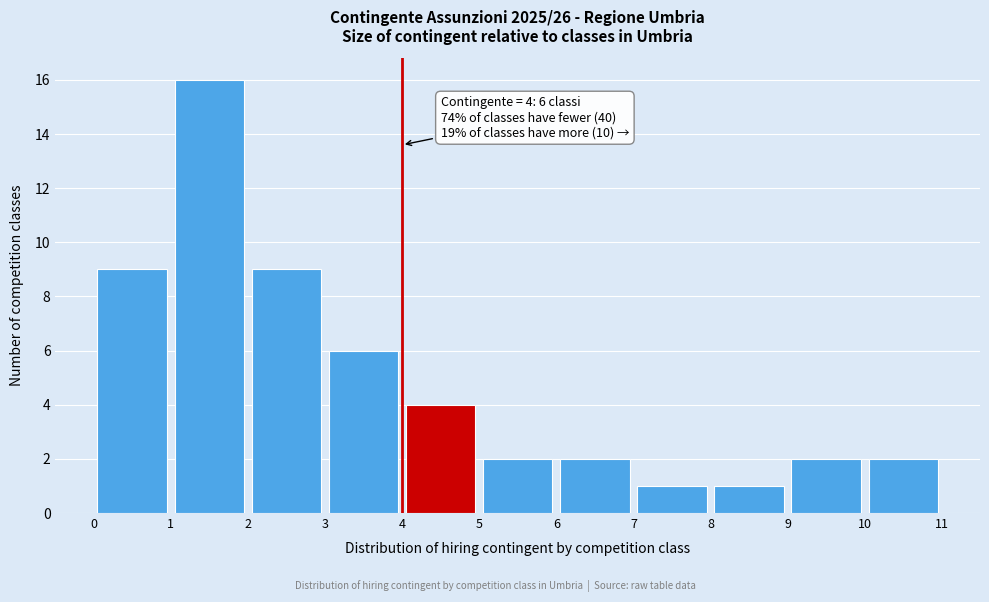

Which range on the x-axis has the tallest bar?

1 to 2